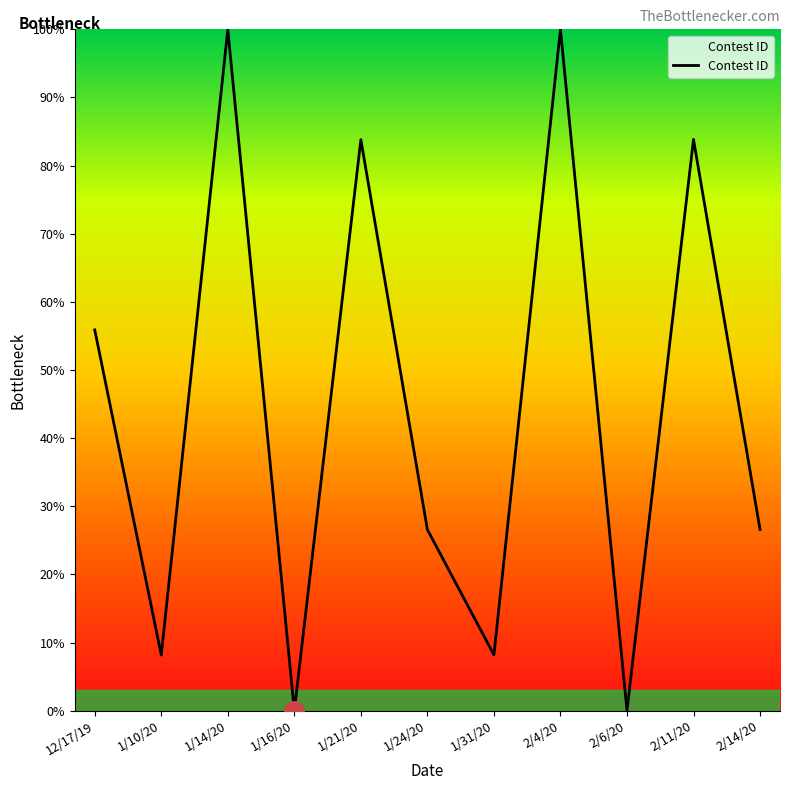

What is the change in value from 1/10/20 to 1/21/20?

+75.7